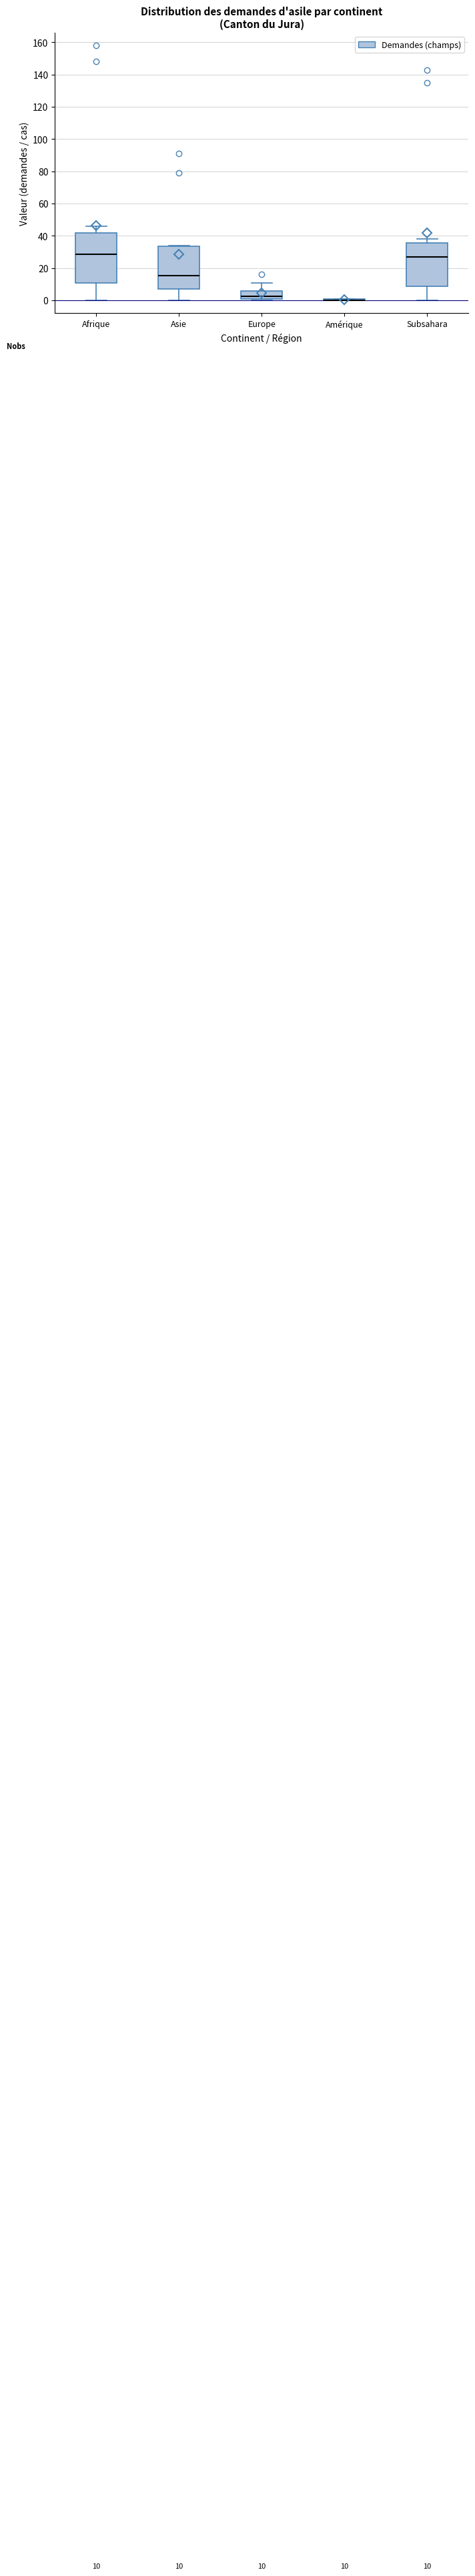

Which box is the tallest, from its lower edge to its upper edge?

Afrique